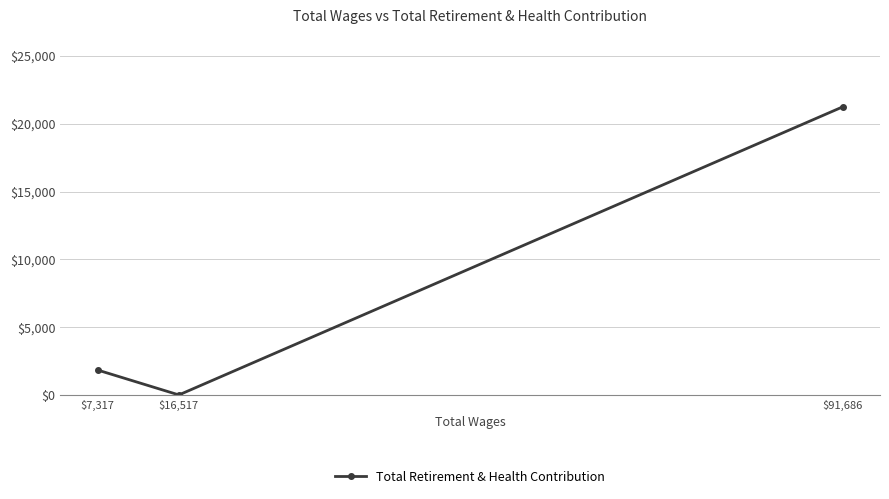

What is the approximate value at $91,686?

21243